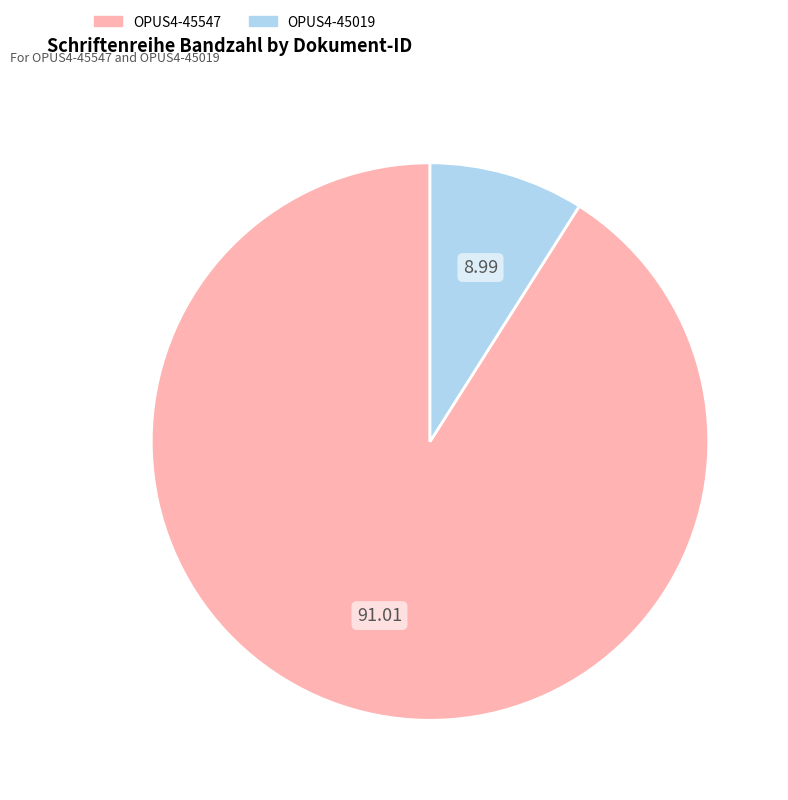

Which slice is the smallest?

OPUS4-45019